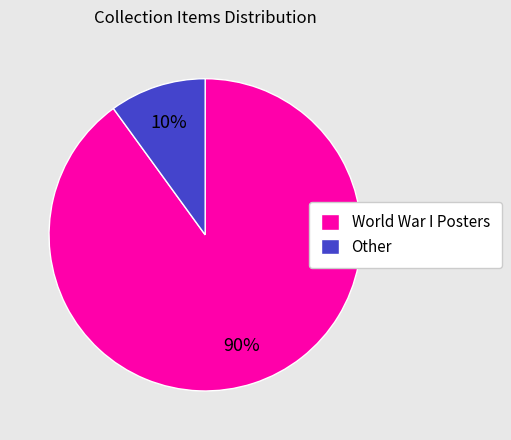

The Other slice represents 22% of the pie. True or false?

False